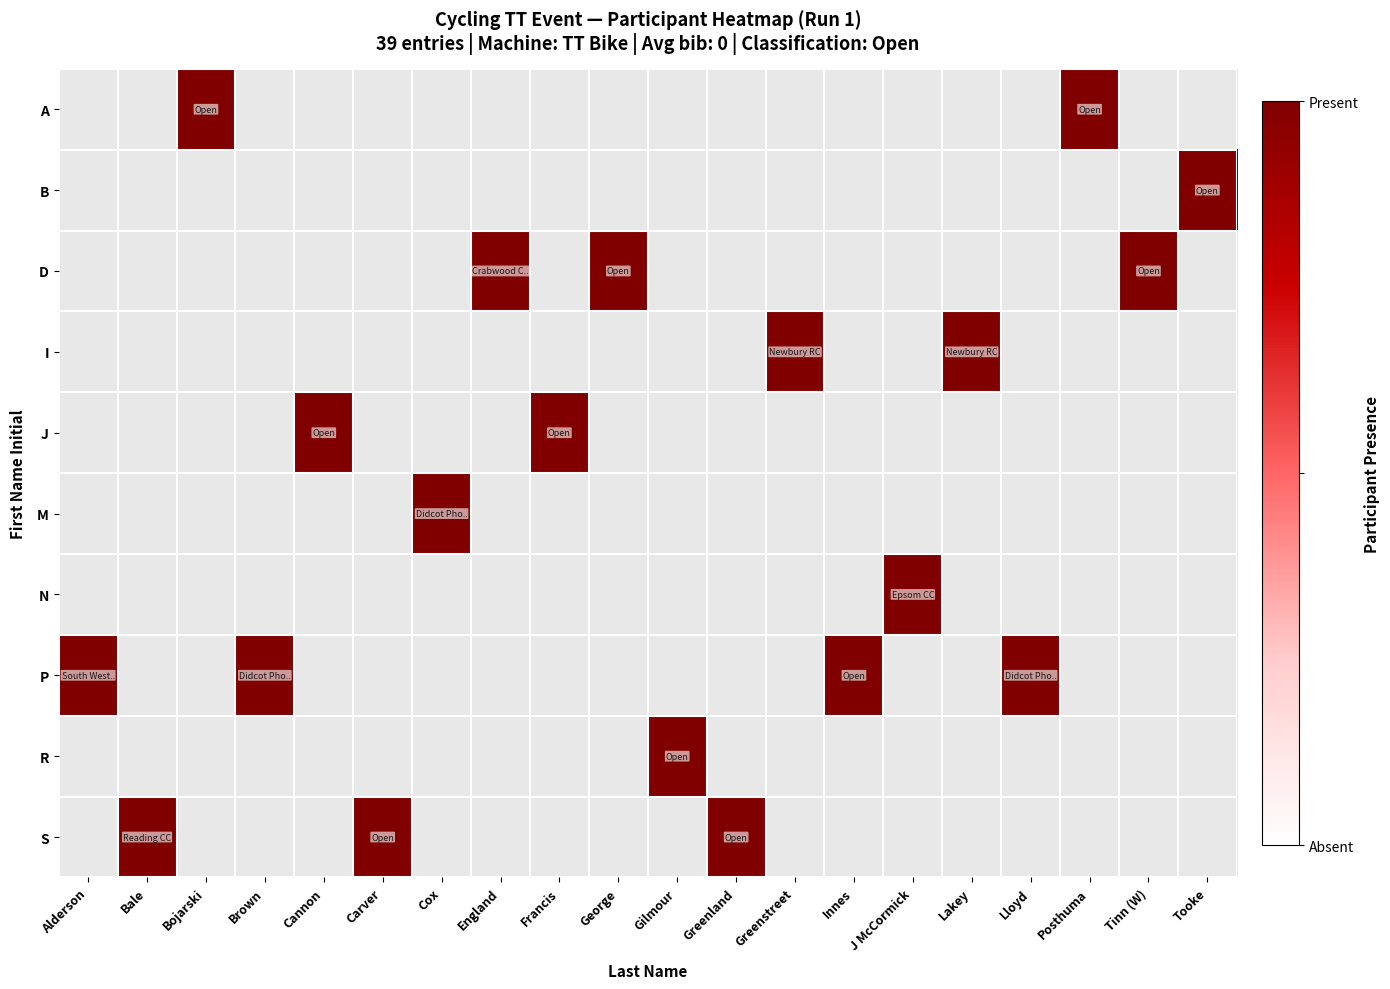

What is the smallest value displayed?

1.0